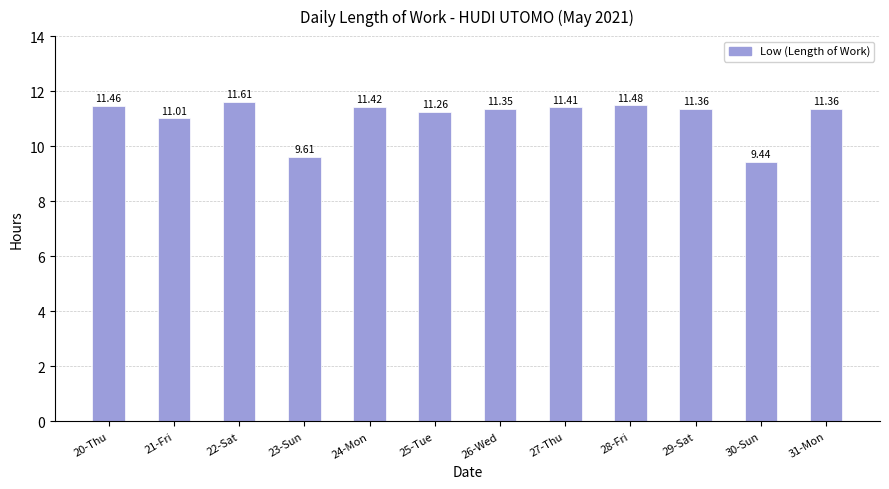

What is the average value?

11.1